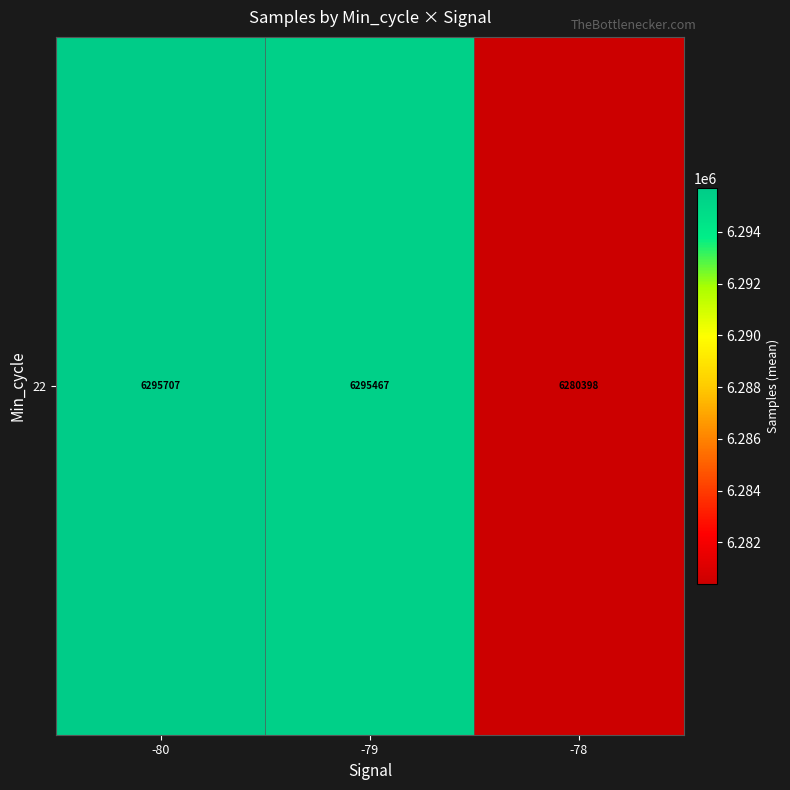

List the labels in order of value, largest first.

-80, -79, -78